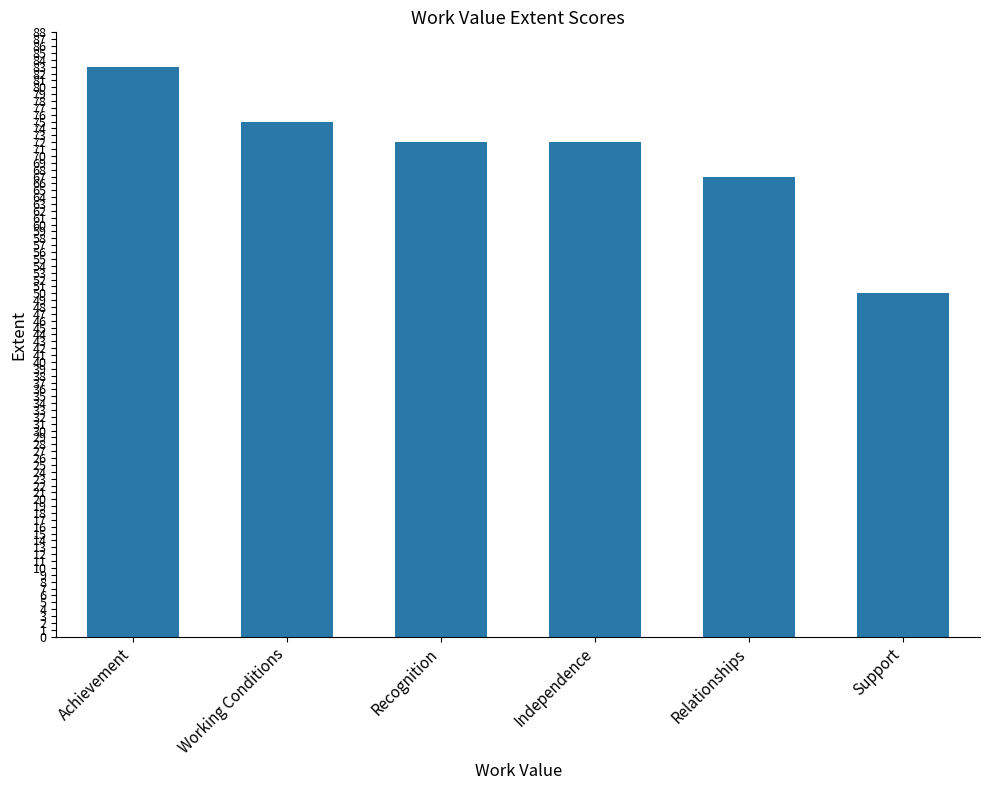

How many data points does each series have?

6